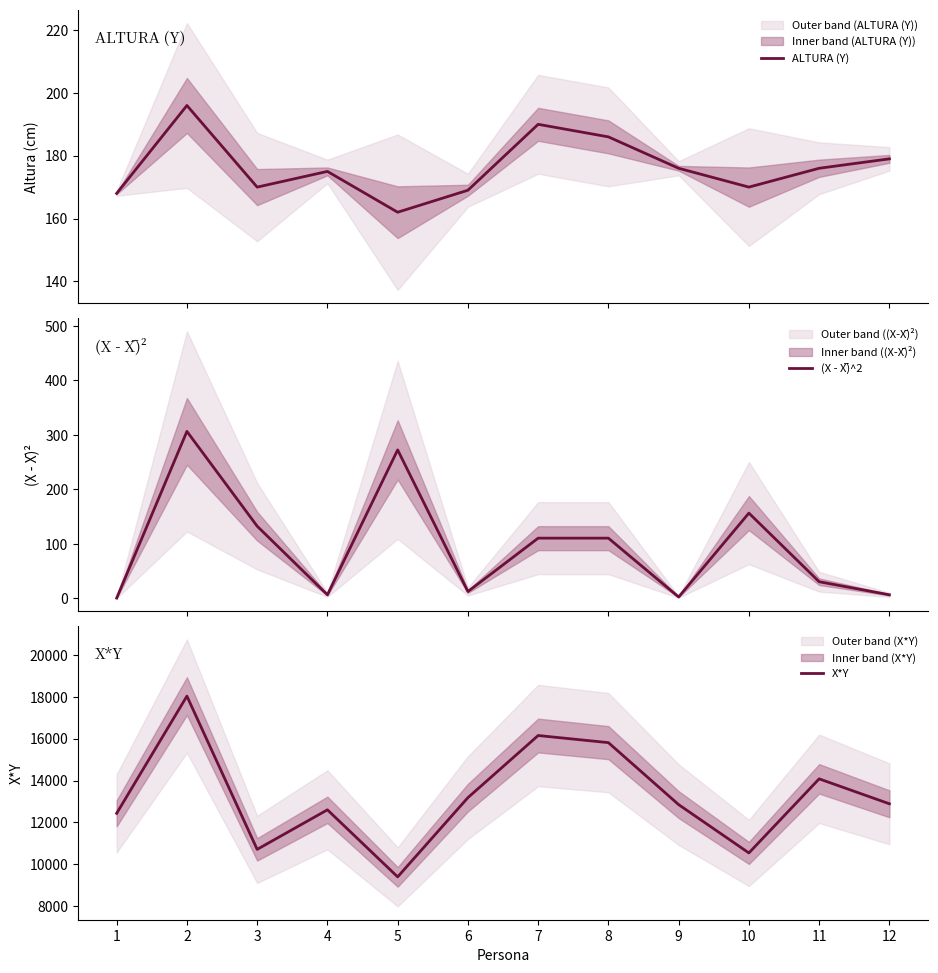

What is the maximum value shown in the chart?

18032.0